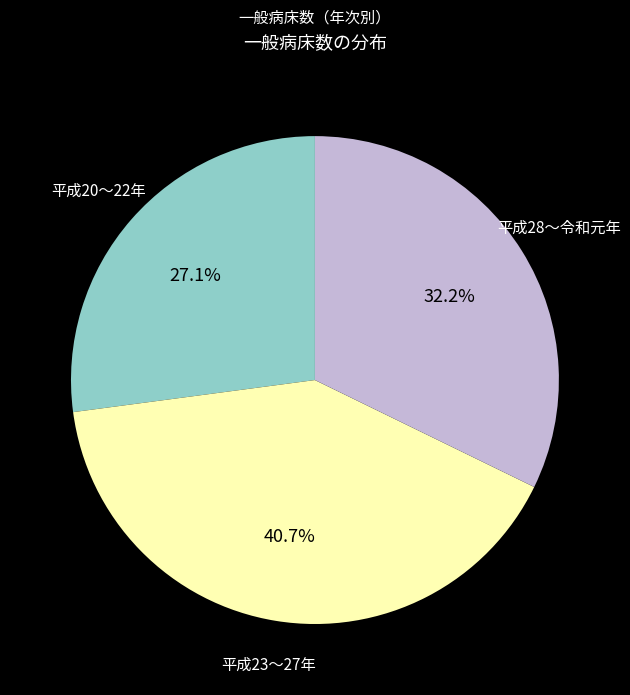

Count the number of slices in the pie.

3